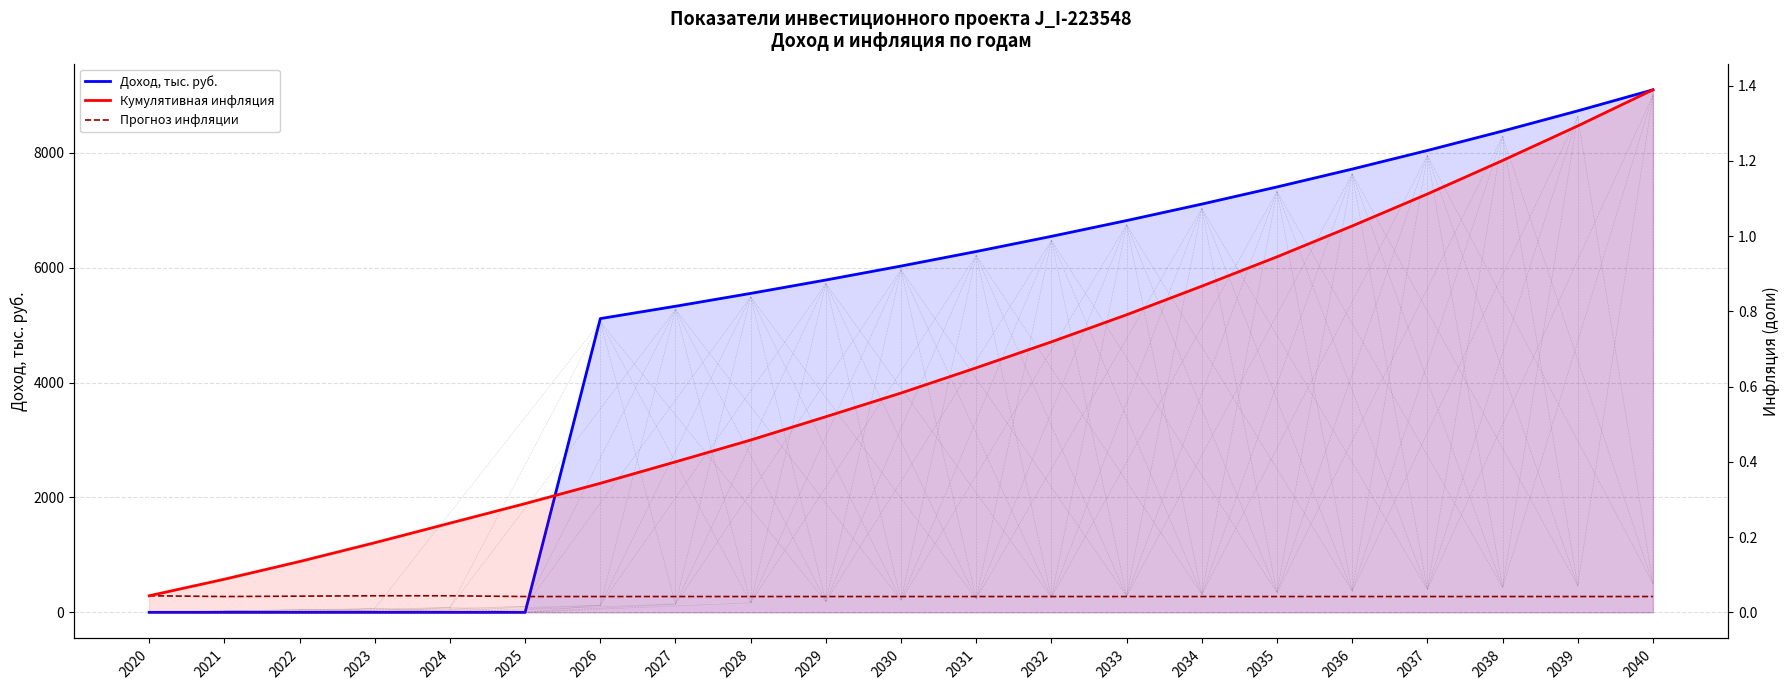

Between 2036 and 2020, which is larger?

2036